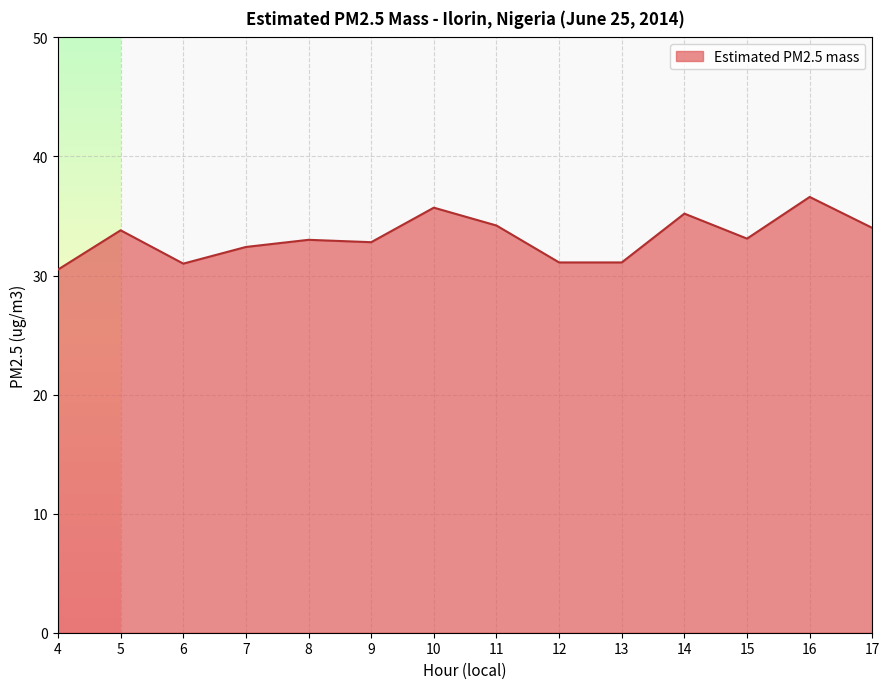

Between 6 and 10, which is larger?

10